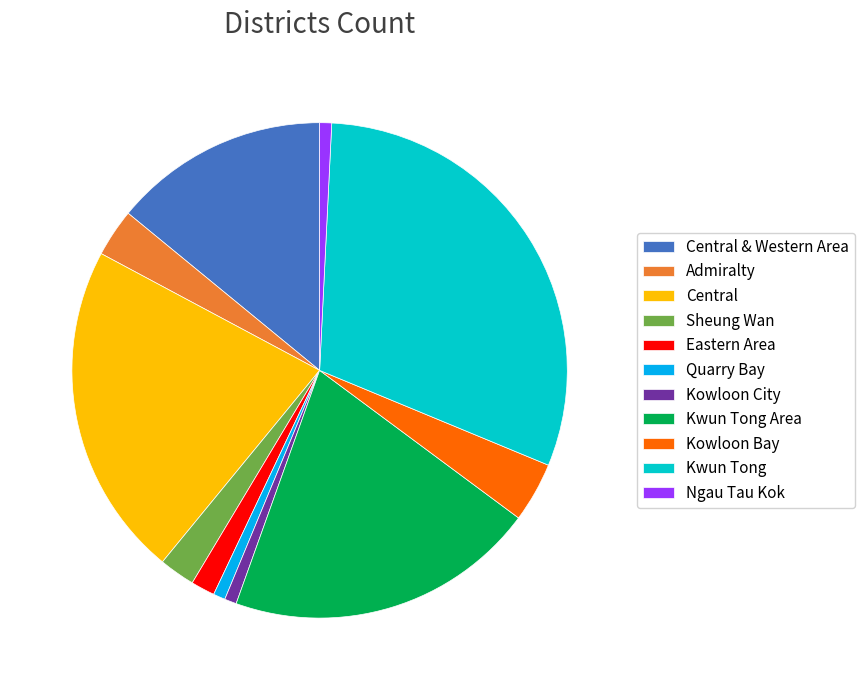

Do Central and Central & Western Area together represent more than half of the pie?

No